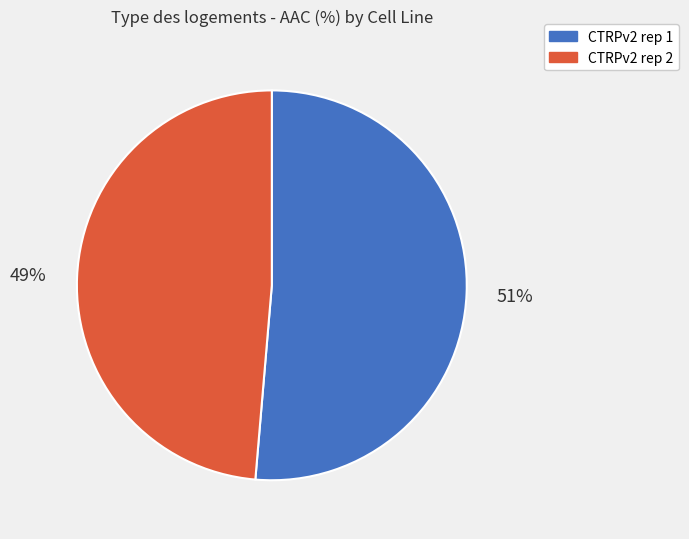

Rank the categories by value from lowest to highest.

CTRPv2 rep 2, CTRPv2 rep 1